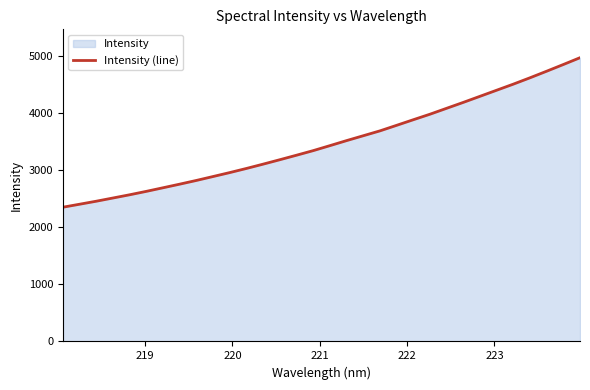

What is the maximum value shown in the chart?

4977.3